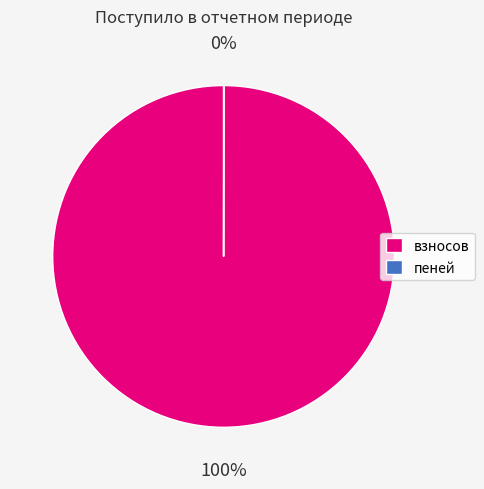

Which category has the biggest portion of the pie?

взносов